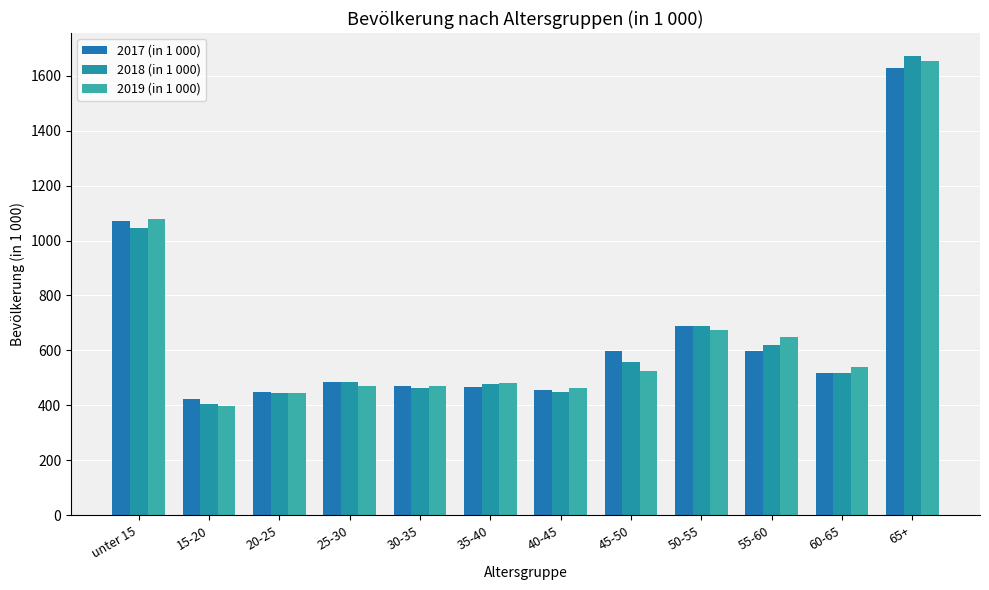

What is the value of the 2017 (in 1 000) bar at the 8th from the left?

598.4